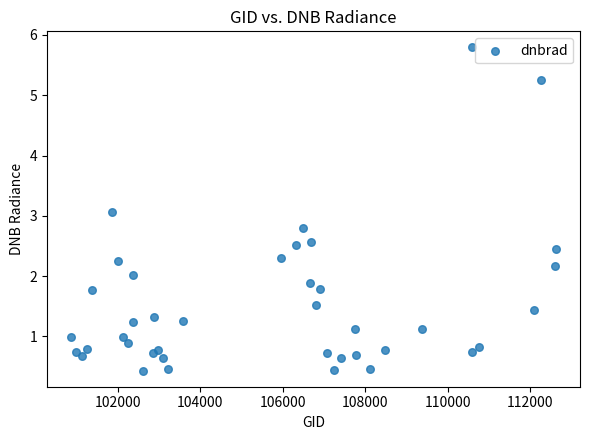

What is the range of X values (max minus min)?

11732.0